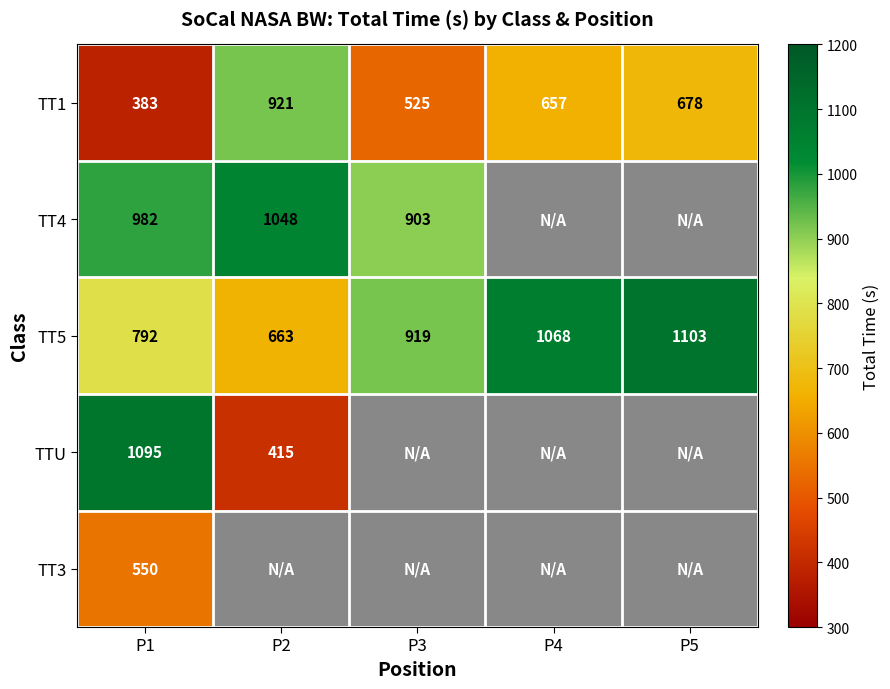

What is the minimum value shown in the chart?

383.2